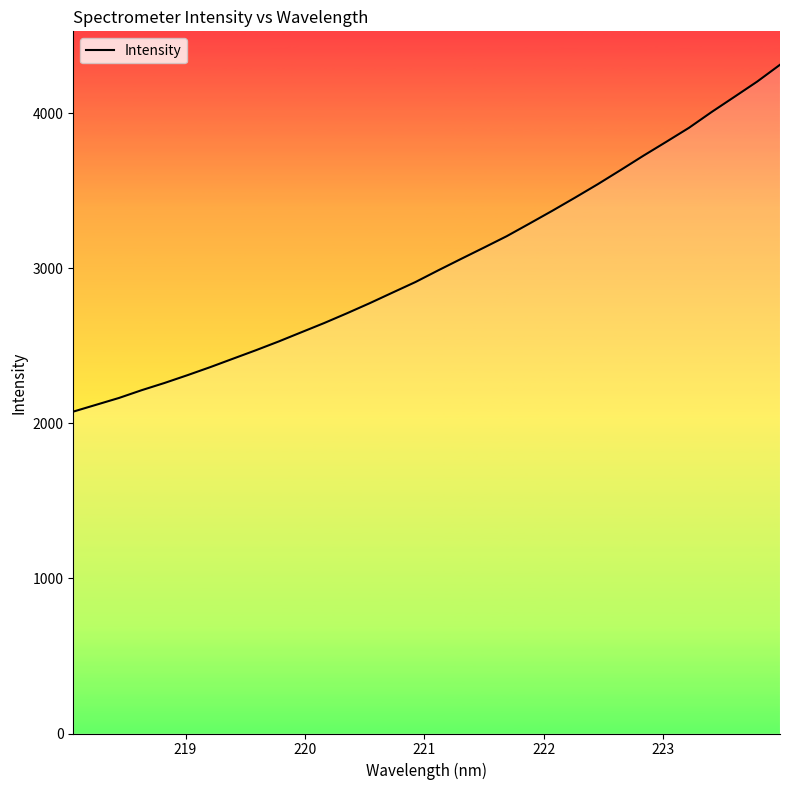

What is the maximum value shown in the chart?

4312.1